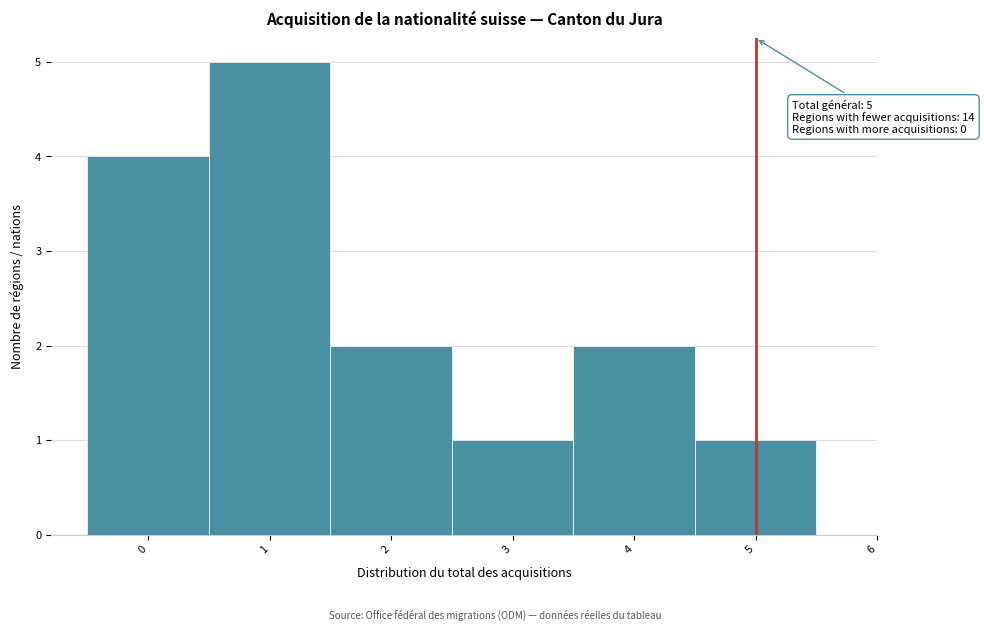

Over which range of the x-axis is the bar tallest?

0.5 to 1.5